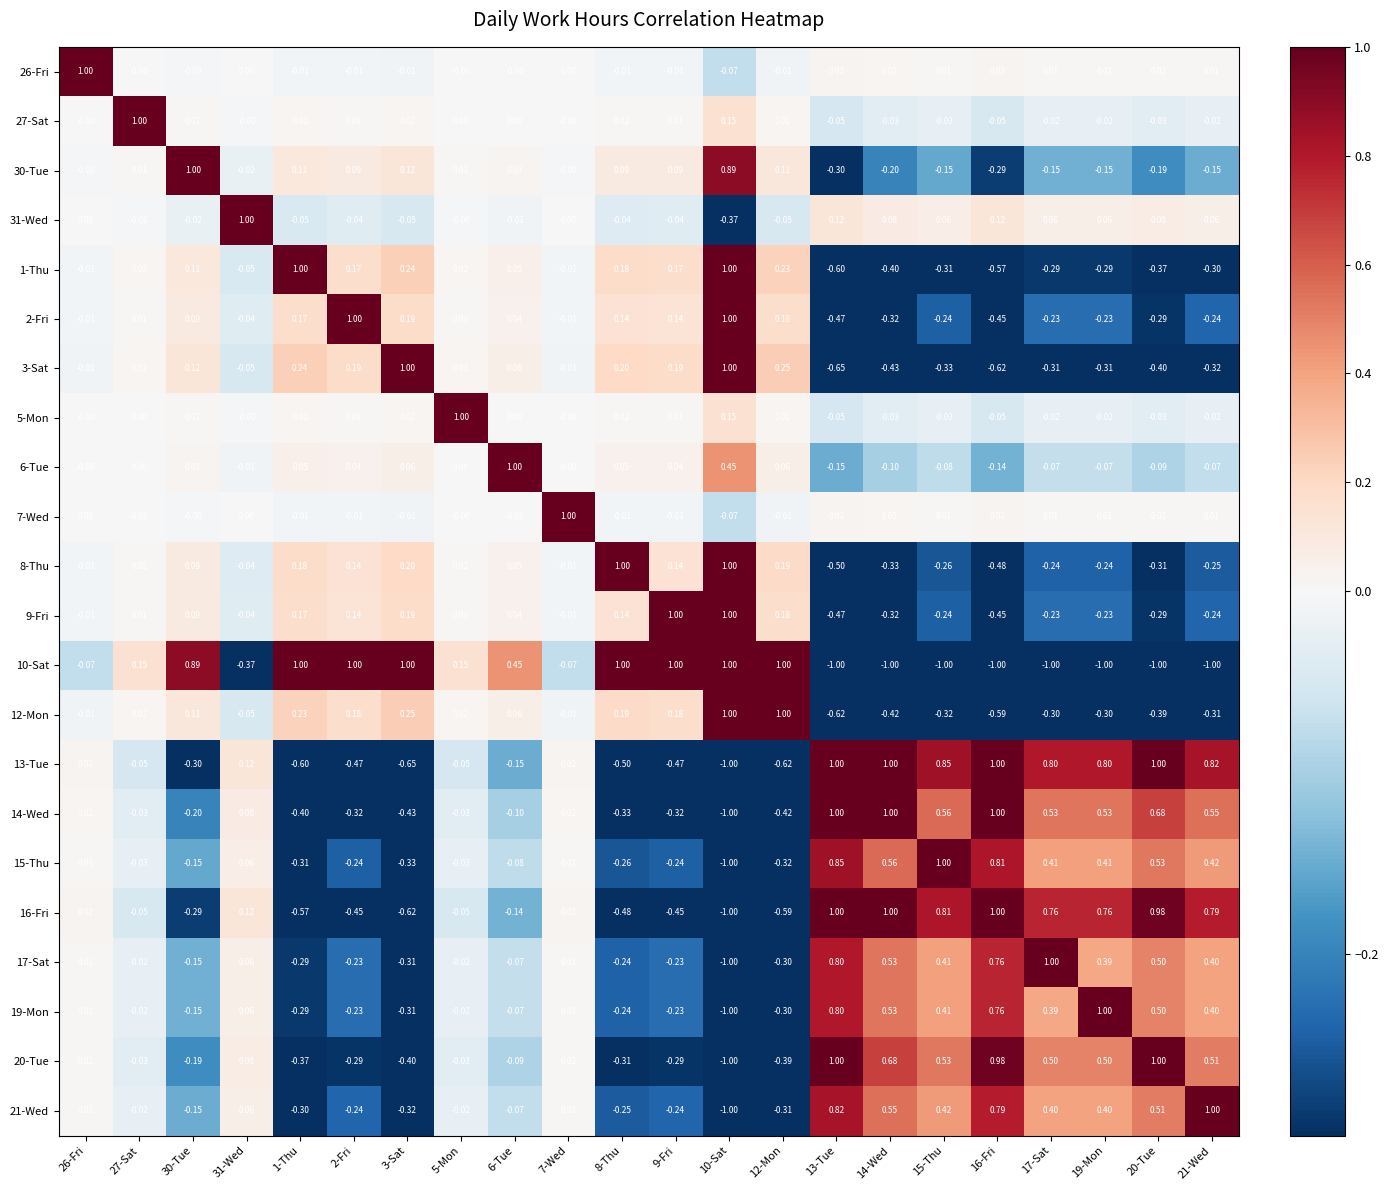

Reading left to right, list all the values displayed in this chart.

26-Fri: 26-Fri=1.0	27-Sat=-0.0	30-Tue=-0.0	31-Wed=0.0	1-Thu=-0.0	2-Fri=-0.0	3-Sat=-0.0	5-Mon=-0.0	6-Tue=-0.0	7-Wed=0.0	8-Thu=-0.0	9-Fri=-0.0	10-Sat=-0.1	12-Mon=-0.0	13-Tue=0.0	14-Wed=0.0	15-Thu=0.0	16-Fri=0.0	17-Sat=0.0	19-Mon=0.0	20-Tue=0.0	21-Wed=0.0
27-Sat: 26-Fri=-0.0	27-Sat=1.0	30-Tue=0.0	31-Wed=-0.0	1-Thu=0.0	2-Fri=0.0	3-Sat=0.0	5-Mon=0.0	6-Tue=0.0	7-Wed=-0.0	8-Thu=0.0	9-Fri=0.0	10-Sat=0.1	12-Mon=0.0	13-Tue=-0.1	14-Wed=-0.0	15-Thu=-0.0	16-Fri=-0.1	17-Sat=-0.0	19-Mon=-0.0	20-Tue=-0.0	21-Wed=-0.0
30-Tue: 26-Fri=-0.0	27-Sat=0.0	30-Tue=1.0	31-Wed=-0.0	1-Thu=0.1	2-Fri=0.1	3-Sat=0.1	5-Mon=0.0	6-Tue=0.0	7-Wed=-0.0	8-Thu=0.1	9-Fri=0.1	10-Sat=0.9	12-Mon=0.1	13-Tue=-0.3	14-Wed=-0.2	15-Thu=-0.1	16-Fri=-0.3	17-Sat=-0.1	19-Mon=-0.1	20-Tue=-0.2	21-Wed=-0.1
31-Wed: 26-Fri=0.0	27-Sat=-0.0	30-Tue=-0.0	31-Wed=1.0	1-Thu=-0.1	2-Fri=-0.0	3-Sat=-0.1	5-Mon=-0.0	6-Tue=-0.0	7-Wed=0.0	8-Thu=-0.0	9-Fri=-0.0	10-Sat=-0.4	12-Mon=-0.1	13-Tue=0.1	14-Wed=0.1	15-Thu=0.1	16-Fri=0.1	17-Sat=0.1	19-Mon=0.1	20-Tue=0.1	21-Wed=0.1
1-Thu: 26-Fri=-0.0	27-Sat=0.0	30-Tue=0.1	31-Wed=-0.1	1-Thu=1.0	2-Fri=0.2	3-Sat=0.2	5-Mon=0.0	6-Tue=0.1	7-Wed=-0.0	8-Thu=0.2	9-Fri=0.2	10-Sat=1.0	12-Mon=0.2	13-Tue=-0.6	14-Wed=-0.4	15-Thu=-0.3	16-Fri=-0.6	17-Sat=-0.3	19-Mon=-0.3	20-Tue=-0.4	21-Wed=-0.3
2-Fri: 26-Fri=-0.0	27-Sat=0.0	30-Tue=0.1	31-Wed=-0.0	1-Thu=0.2	2-Fri=1.0	3-Sat=0.2	5-Mon=0.0	6-Tue=0.0	7-Wed=-0.0	8-Thu=0.1	9-Fri=0.1	10-Sat=1.0	12-Mon=0.2	13-Tue=-0.5	14-Wed=-0.3	15-Thu=-0.2	16-Fri=-0.5	17-Sat=-0.2	19-Mon=-0.2	20-Tue=-0.3	21-Wed=-0.2
3-Sat: 26-Fri=-0.0	27-Sat=0.0	30-Tue=0.1	31-Wed=-0.1	1-Thu=0.2	2-Fri=0.2	3-Sat=1.0	5-Mon=0.0	6-Tue=0.1	7-Wed=-0.0	8-Thu=0.2	9-Fri=0.2	10-Sat=1.0	12-Mon=0.2	13-Tue=-0.7	14-Wed=-0.4	15-Thu=-0.3	16-Fri=-0.6	17-Sat=-0.3	19-Mon=-0.3	20-Tue=-0.4	21-Wed=-0.3
5-Mon: 26-Fri=-0.0	27-Sat=0.0	30-Tue=0.0	31-Wed=-0.0	1-Thu=0.0	2-Fri=0.0	3-Sat=0.0	5-Mon=1.0	6-Tue=0.0	7-Wed=-0.0	8-Thu=0.0	9-Fri=0.0	10-Sat=0.1	12-Mon=0.0	13-Tue=-0.1	14-Wed=-0.0	15-Thu=-0.0	16-Fri=-0.1	17-Sat=-0.0	19-Mon=-0.0	20-Tue=-0.0	21-Wed=-0.0
6-Tue: 26-Fri=-0.0	27-Sat=0.0	30-Tue=0.0	31-Wed=-0.0	1-Thu=0.1	2-Fri=0.0	3-Sat=0.1	5-Mon=0.0	6-Tue=1.0	7-Wed=-0.0	8-Thu=0.1	9-Fri=0.0	10-Sat=0.5	12-Mon=0.1	13-Tue=-0.1	14-Wed=-0.1	15-Thu=-0.1	16-Fri=-0.1	17-Sat=-0.1	19-Mon=-0.1	20-Tue=-0.1	21-Wed=-0.1
7-Wed: 26-Fri=0.0	27-Sat=-0.0	30-Tue=-0.0	31-Wed=0.0	1-Thu=-0.0	2-Fri=-0.0	3-Sat=-0.0	5-Mon=-0.0	6-Tue=-0.0	7-Wed=1.0	8-Thu=-0.0	9-Fri=-0.0	10-Sat=-0.1	12-Mon=-0.0	13-Tue=0.0	14-Wed=0.0	15-Thu=0.0	16-Fri=0.0	17-Sat=0.0	19-Mon=0.0	20-Tue=0.0	21-Wed=0.0
8-Thu: 26-Fri=-0.0	27-Sat=0.0	30-Tue=0.1	31-Wed=-0.0	1-Thu=0.2	2-Fri=0.1	3-Sat=0.2	5-Mon=0.0	6-Tue=0.1	7-Wed=-0.0	8-Thu=1.0	9-Fri=0.1	10-Sat=1.0	12-Mon=0.2	13-Tue=-0.5	14-Wed=-0.3	15-Thu=-0.3	16-Fri=-0.5	17-Sat=-0.2	19-Mon=-0.2	20-Tue=-0.3	21-Wed=-0.2
9-Fri: 26-Fri=-0.0	27-Sat=0.0	30-Tue=0.1	31-Wed=-0.0	1-Thu=0.2	2-Fri=0.1	3-Sat=0.2	5-Mon=0.0	6-Tue=0.0	7-Wed=-0.0	8-Thu=0.1	9-Fri=1.0	10-Sat=1.0	12-Mon=0.2	13-Tue=-0.5	14-Wed=-0.3	15-Thu=-0.2	16-Fri=-0.5	17-Sat=-0.2	19-Mon=-0.2	20-Tue=-0.3	21-Wed=-0.2
10-Sat: 26-Fri=-0.1	27-Sat=0.1	30-Tue=0.9	31-Wed=-0.4	1-Thu=1.0	2-Fri=1.0	3-Sat=1.0	5-Mon=0.1	6-Tue=0.5	7-Wed=-0.1	8-Thu=1.0	9-Fri=1.0	10-Sat=1.0	12-Mon=1.0	13-Tue=-1.0	14-Wed=-1.0	15-Thu=-1.0	16-Fri=-1.0	17-Sat=-1.0	19-Mon=-1.0	20-Tue=-1.0	21-Wed=-1.0
12-Mon: 26-Fri=-0.0	27-Sat=0.0	30-Tue=0.1	31-Wed=-0.1	1-Thu=0.2	2-Fri=0.2	3-Sat=0.2	5-Mon=0.0	6-Tue=0.1	7-Wed=-0.0	8-Thu=0.2	9-Fri=0.2	10-Sat=1.0	12-Mon=1.0	13-Tue=-0.6	14-Wed=-0.4	15-Thu=-0.3	16-Fri=-0.6	17-Sat=-0.3	19-Mon=-0.3	20-Tue=-0.4	21-Wed=-0.3
13-Tue: 26-Fri=0.0	27-Sat=-0.1	30-Tue=-0.3	31-Wed=0.1	1-Thu=-0.6	2-Fri=-0.5	3-Sat=-0.7	5-Mon=-0.1	6-Tue=-0.1	7-Wed=0.0	8-Thu=-0.5	9-Fri=-0.5	10-Sat=-1.0	12-Mon=-0.6	13-Tue=1.0	14-Wed=1.0	15-Thu=0.8	16-Fri=1.0	17-Sat=0.8	19-Mon=0.8	20-Tue=1.0	21-Wed=0.8
14-Wed: 26-Fri=0.0	27-Sat=-0.0	30-Tue=-0.2	31-Wed=0.1	1-Thu=-0.4	2-Fri=-0.3	3-Sat=-0.4	5-Mon=-0.0	6-Tue=-0.1	7-Wed=0.0	8-Thu=-0.3	9-Fri=-0.3	10-Sat=-1.0	12-Mon=-0.4	13-Tue=1.0	14-Wed=1.0	15-Thu=0.6	16-Fri=1.0	17-Sat=0.5	19-Mon=0.5	20-Tue=0.7	21-Wed=0.6
15-Thu: 26-Fri=0.0	27-Sat=-0.0	30-Tue=-0.1	31-Wed=0.1	1-Thu=-0.3	2-Fri=-0.2	3-Sat=-0.3	5-Mon=-0.0	6-Tue=-0.1	7-Wed=0.0	8-Thu=-0.3	9-Fri=-0.2	10-Sat=-1.0	12-Mon=-0.3	13-Tue=0.8	14-Wed=0.6	15-Thu=1.0	16-Fri=0.8	17-Sat=0.4	19-Mon=0.4	20-Tue=0.5	21-Wed=0.4
16-Fri: 26-Fri=0.0	27-Sat=-0.1	30-Tue=-0.3	31-Wed=0.1	1-Thu=-0.6	2-Fri=-0.5	3-Sat=-0.6	5-Mon=-0.1	6-Tue=-0.1	7-Wed=0.0	8-Thu=-0.5	9-Fri=-0.5	10-Sat=-1.0	12-Mon=-0.6	13-Tue=1.0	14-Wed=1.0	15-Thu=0.8	16-Fri=1.0	17-Sat=0.8	19-Mon=0.8	20-Tue=1.0	21-Wed=0.8
17-Sat: 26-Fri=0.0	27-Sat=-0.0	30-Tue=-0.1	31-Wed=0.1	1-Thu=-0.3	2-Fri=-0.2	3-Sat=-0.3	5-Mon=-0.0	6-Tue=-0.1	7-Wed=0.0	8-Thu=-0.2	9-Fri=-0.2	10-Sat=-1.0	12-Mon=-0.3	13-Tue=0.8	14-Wed=0.5	15-Thu=0.4	16-Fri=0.8	17-Sat=1.0	19-Mon=0.4	20-Tue=0.5	21-Wed=0.4
19-Mon: 26-Fri=0.0	27-Sat=-0.0	30-Tue=-0.1	31-Wed=0.1	1-Thu=-0.3	2-Fri=-0.2	3-Sat=-0.3	5-Mon=-0.0	6-Tue=-0.1	7-Wed=0.0	8-Thu=-0.2	9-Fri=-0.2	10-Sat=-1.0	12-Mon=-0.3	13-Tue=0.8	14-Wed=0.5	15-Thu=0.4	16-Fri=0.8	17-Sat=0.4	19-Mon=1.0	20-Tue=0.5	21-Wed=0.4
20-Tue: 26-Fri=0.0	27-Sat=-0.0	30-Tue=-0.2	31-Wed=0.1	1-Thu=-0.4	2-Fri=-0.3	3-Sat=-0.4	5-Mon=-0.0	6-Tue=-0.1	7-Wed=0.0	8-Thu=-0.3	9-Fri=-0.3	10-Sat=-1.0	12-Mon=-0.4	13-Tue=1.0	14-Wed=0.7	15-Thu=0.5	16-Fri=1.0	17-Sat=0.5	19-Mon=0.5	20-Tue=1.0	21-Wed=0.5
21-Wed: 26-Fri=0.0	27-Sat=-0.0	30-Tue=-0.1	31-Wed=0.1	1-Thu=-0.3	2-Fri=-0.2	3-Sat=-0.3	5-Mon=-0.0	6-Tue=-0.1	7-Wed=0.0	8-Thu=-0.2	9-Fri=-0.2	10-Sat=-1.0	12-Mon=-0.3	13-Tue=0.8	14-Wed=0.6	15-Thu=0.4	16-Fri=0.8	17-Sat=0.4	19-Mon=0.4	20-Tue=0.5	21-Wed=1.0